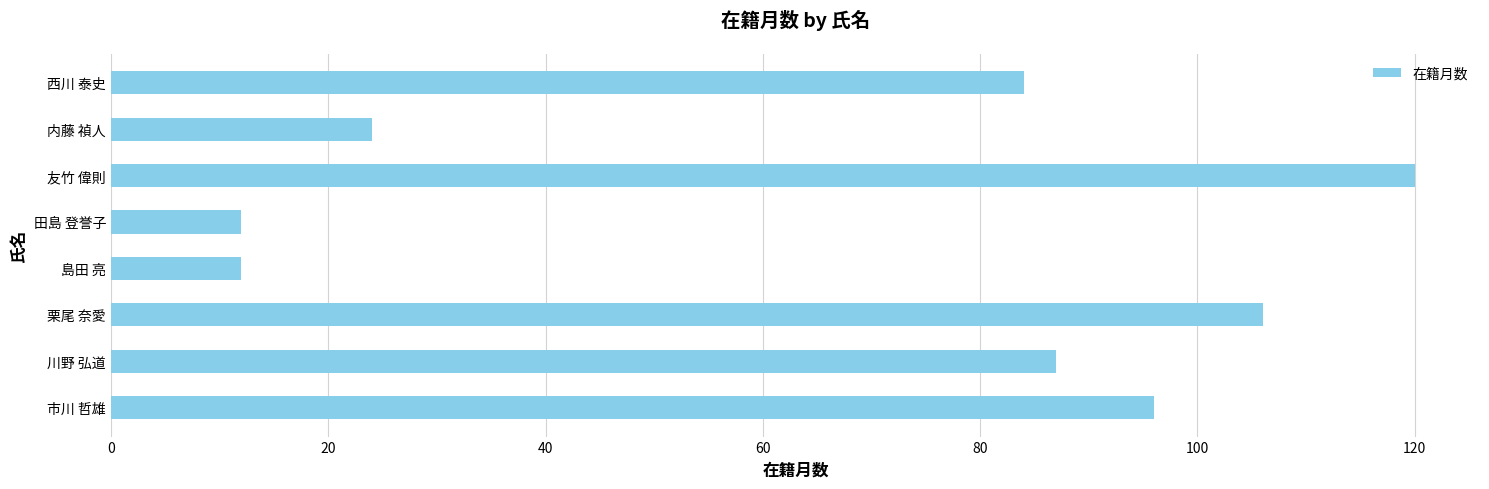

What is the sum of the values at 市川 哲雄 and 田島 登誉子?

108